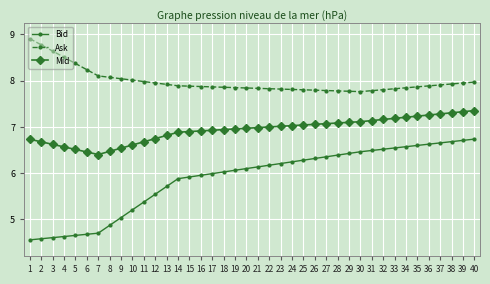

What is the value of the Mid point at the 7th from the left?

6.4